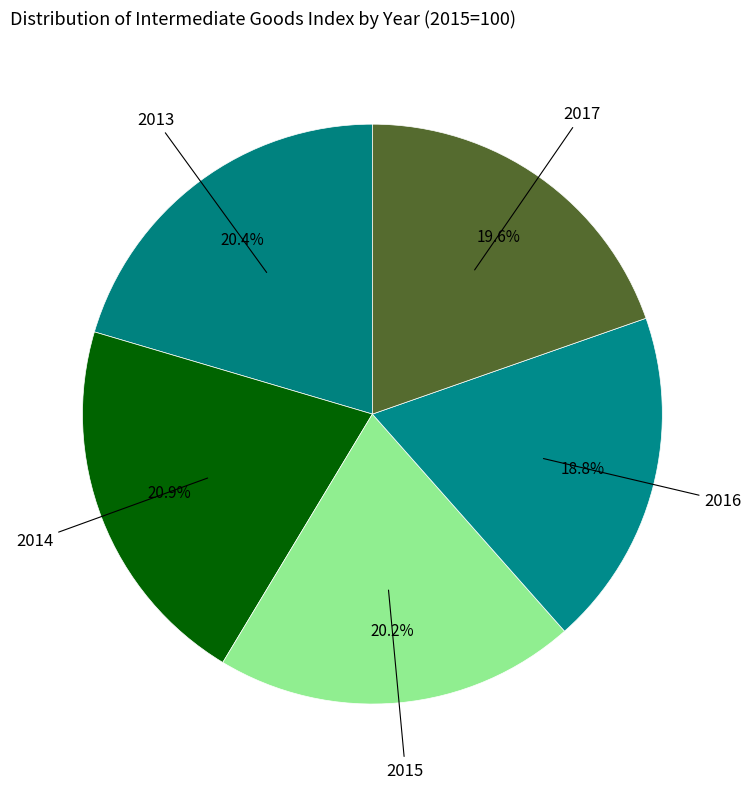

To the nearest percent, what is the average slice percentage?

20%